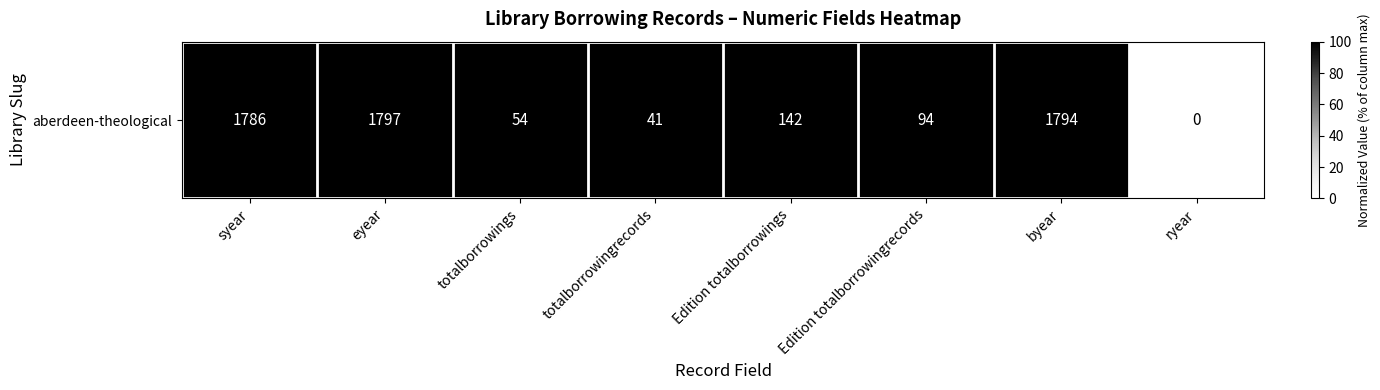

True or false: the data shows 100 at byear.

True